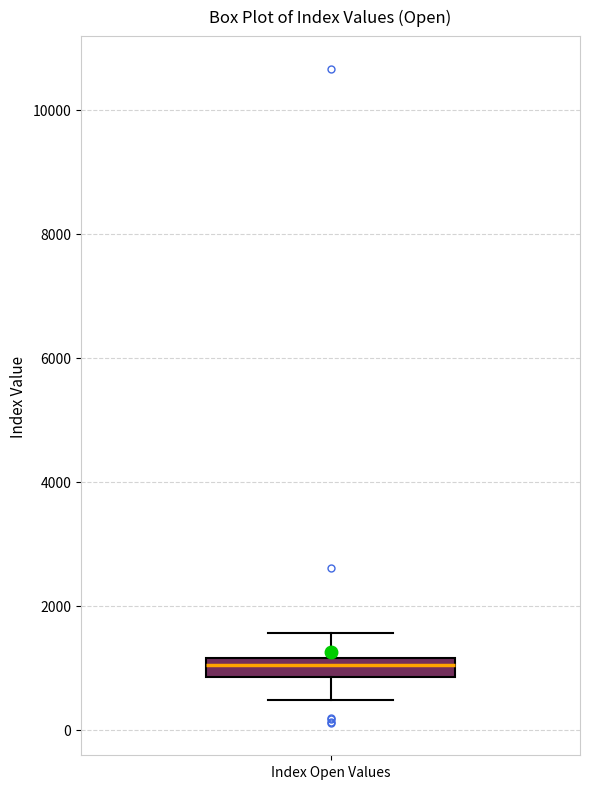

Transcribe this box plot: give where the median line is, the range the box spans, and where the two whiskers end, as read against the y-axis. The values are not printed on the chart, so give them approximately, as read against the axis.

median 1000, box 800 to 1200, whiskers 400 to 1600